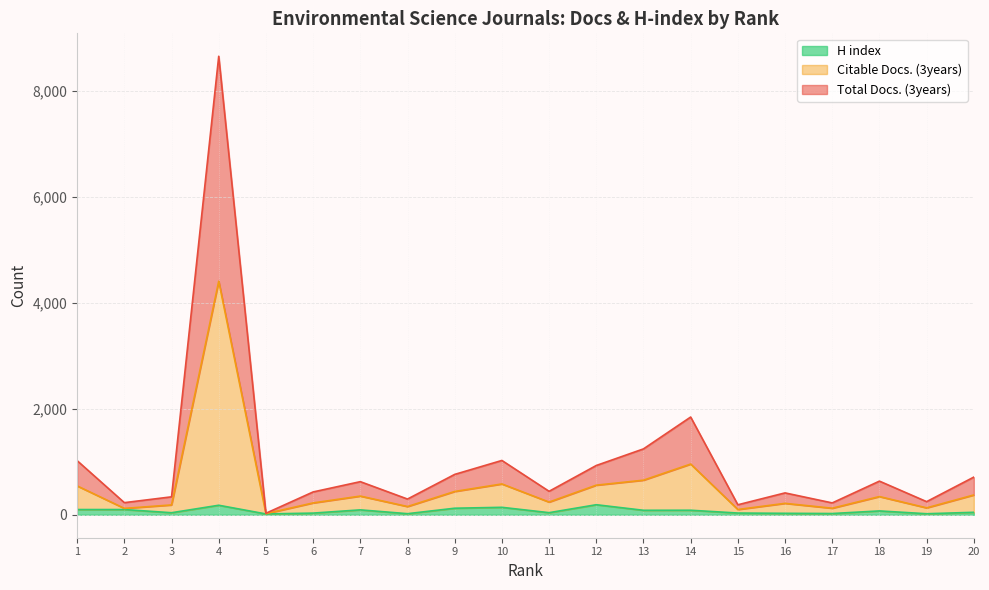

Which series has the widest spread of values?

Total Docs. (3years)